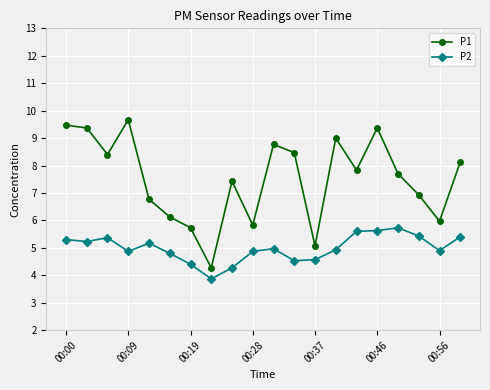

What is the value of the P1 point at the 20th from the left?

8.1